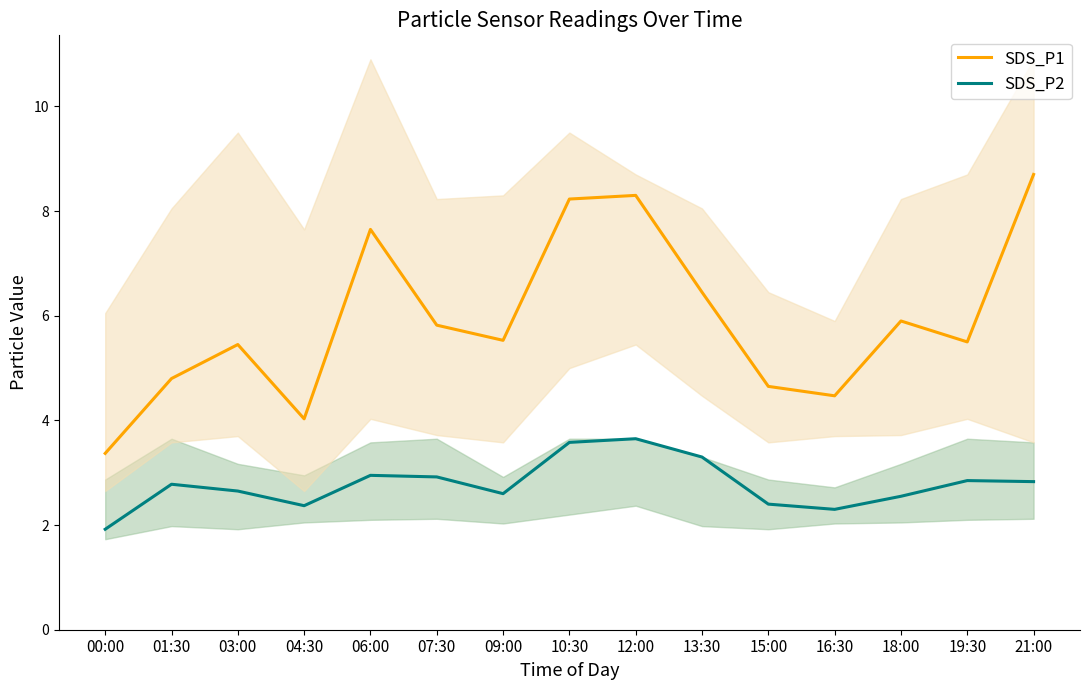

True or false: SDS_P2 and SDS_P1 cross at least once.

False